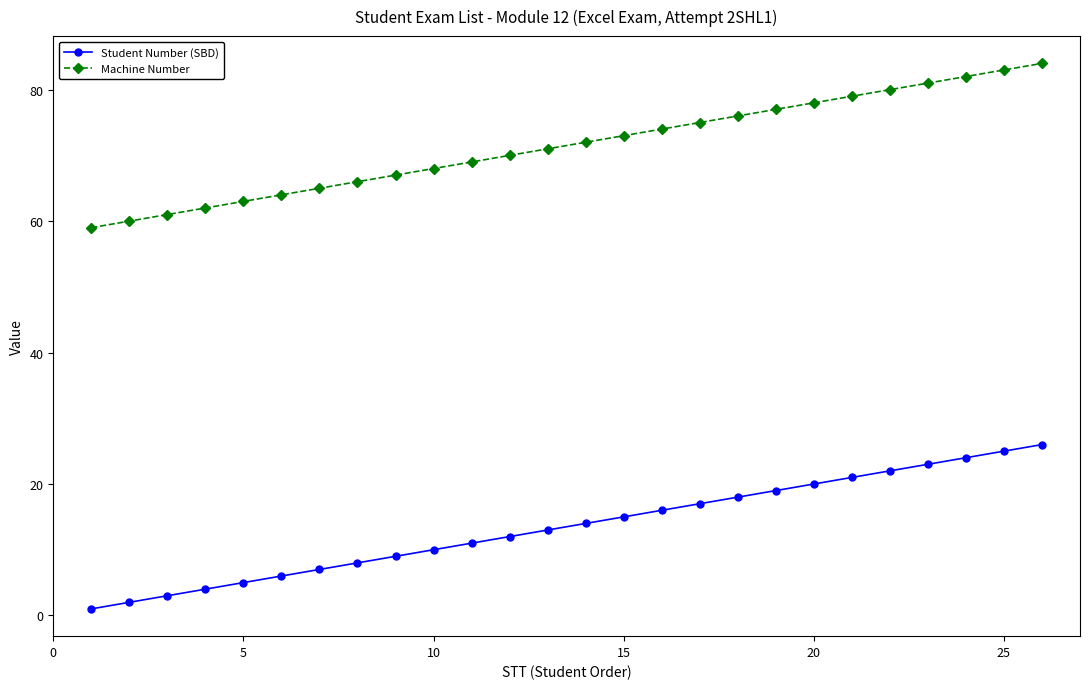

Rank the series by their maximum value, from lowest to highest.

Student Number (SBD), Machine Number